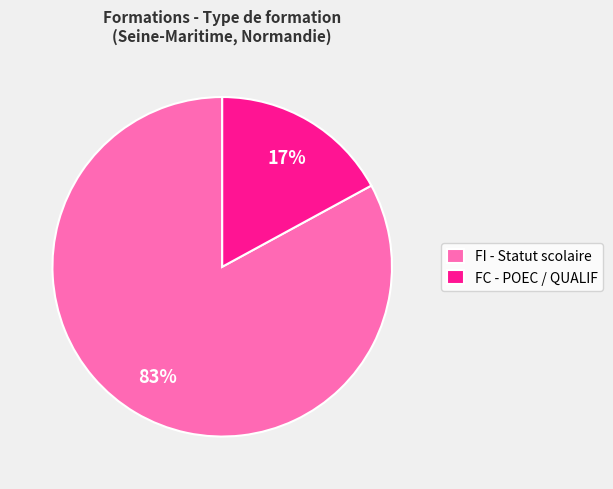

Is it true that FI - Statut scolaire is 77% of the pie?

False